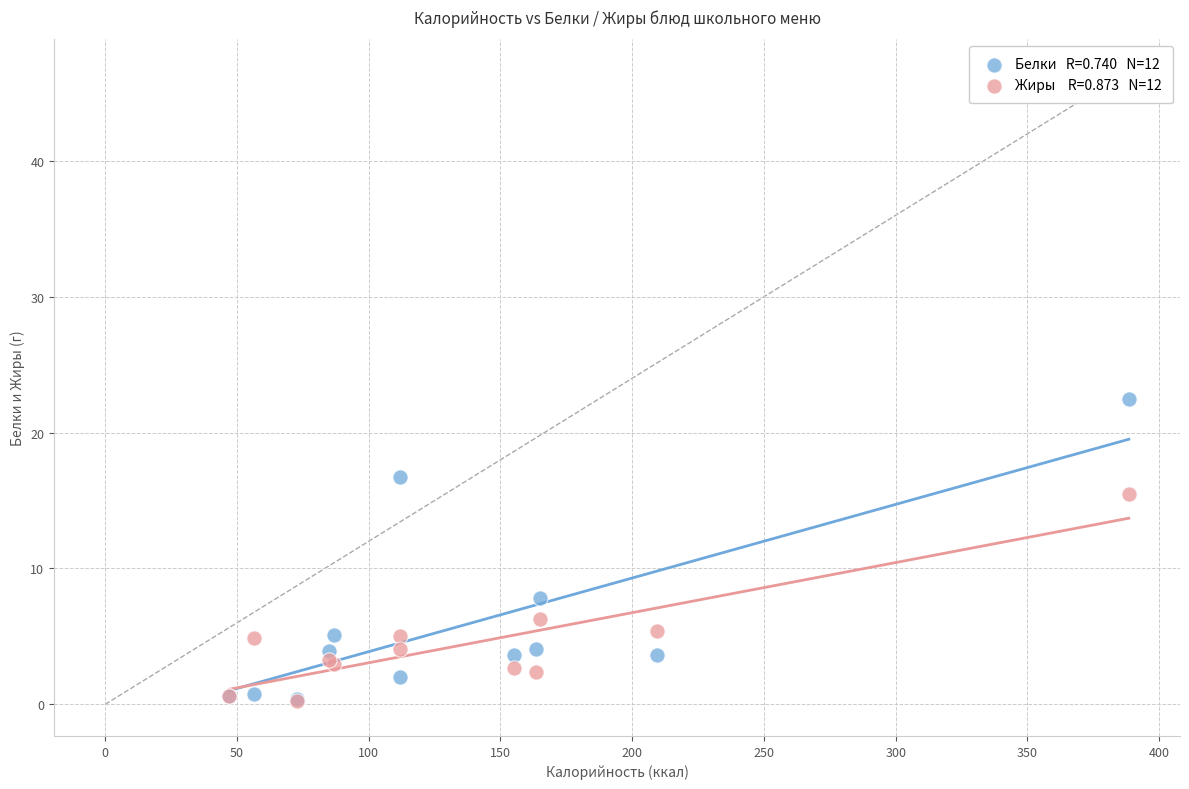

Across all series, what Y value is closest to 11?

7.8